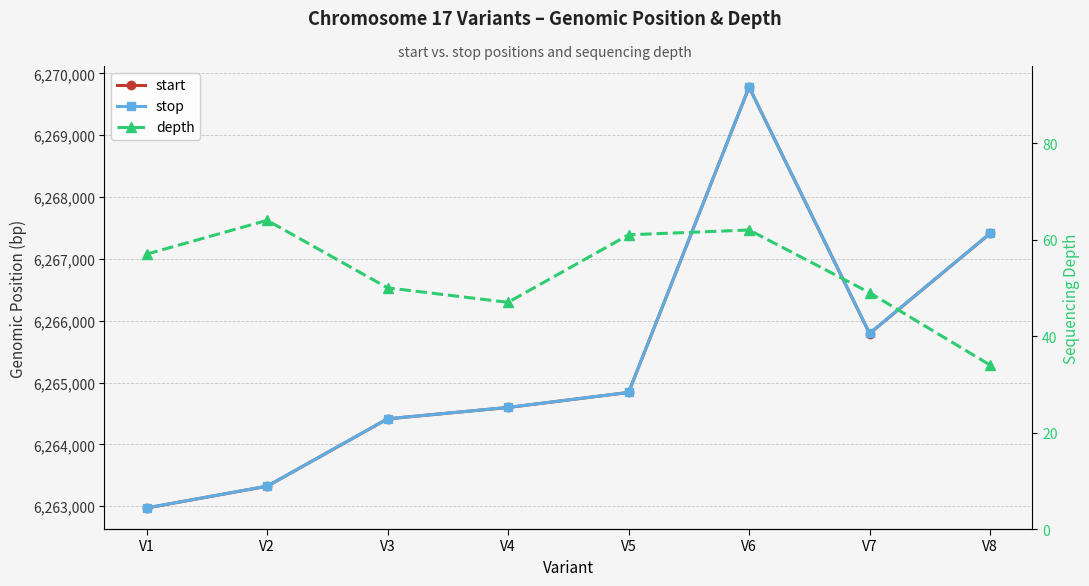

How many interior local peaks does the start series have?

1